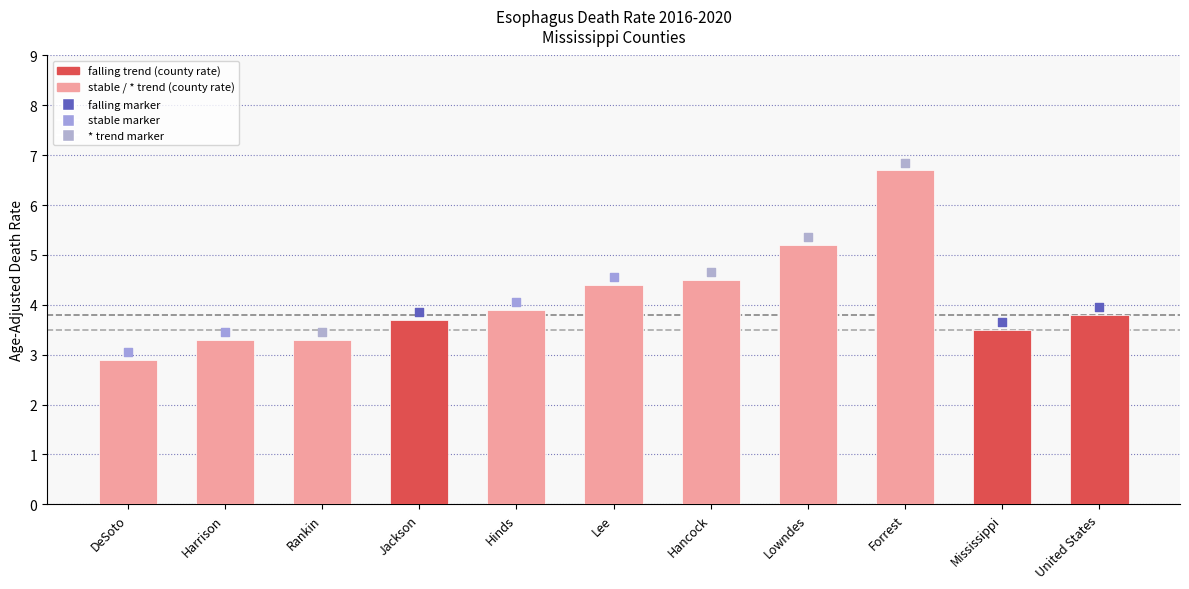

What is the change in value from Jackson to Hinds?

+0.2